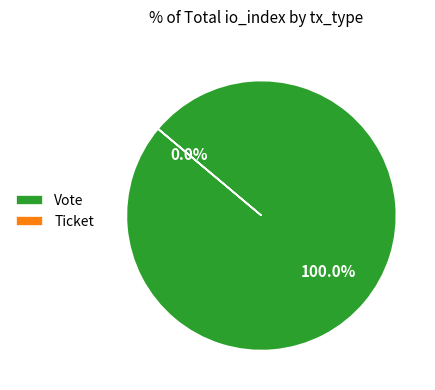

What is the change in value from Vote to Ticket?

-1